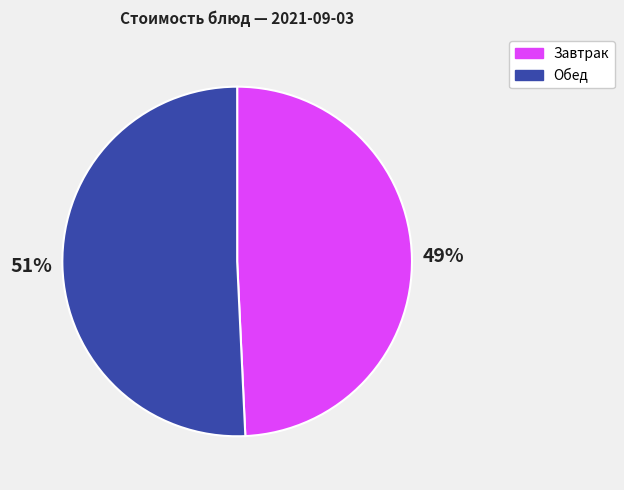

Is there a majority slice in this chart?

Yes